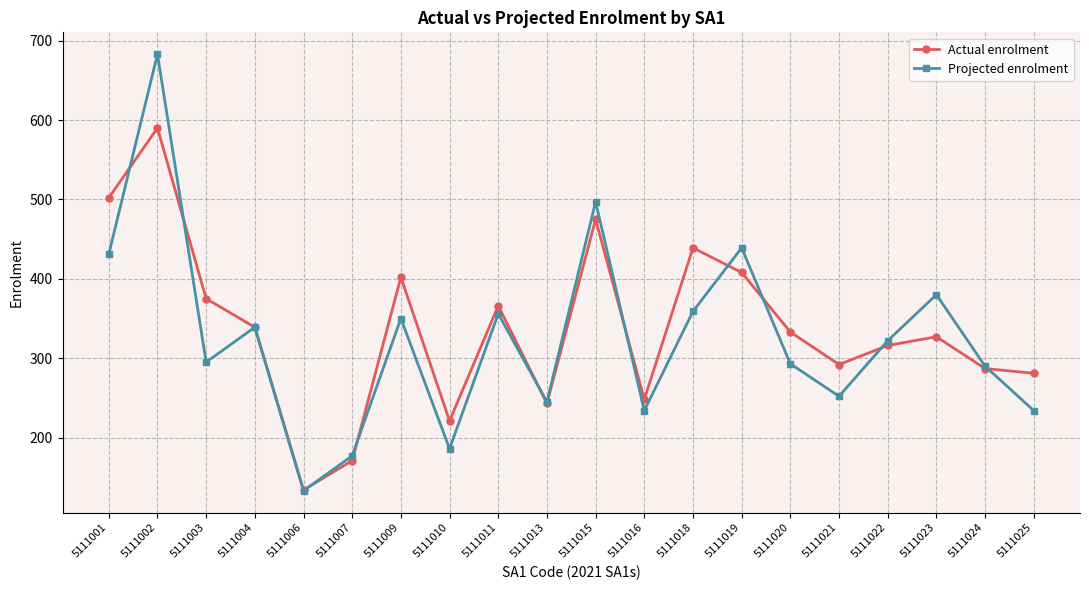

Which series has the largest total across all categories?

Actual enrolment